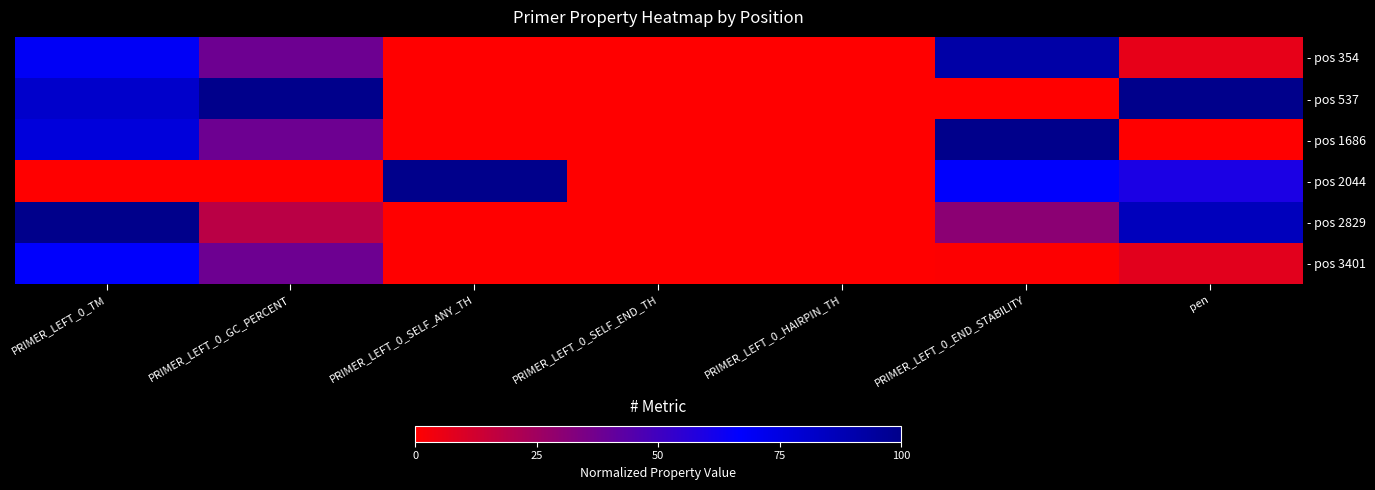

Which series changed the most between PRIMER_LEFT_0_SELF_END_TH and PRIMER_LEFT_0_HAIRPIN_TH?

- pos 354